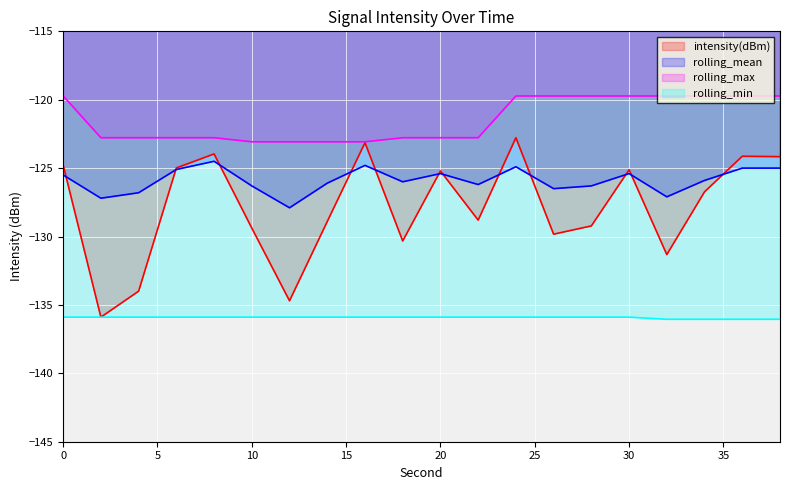

Which series changed the most between 16 and 34?

intensity(dBm)